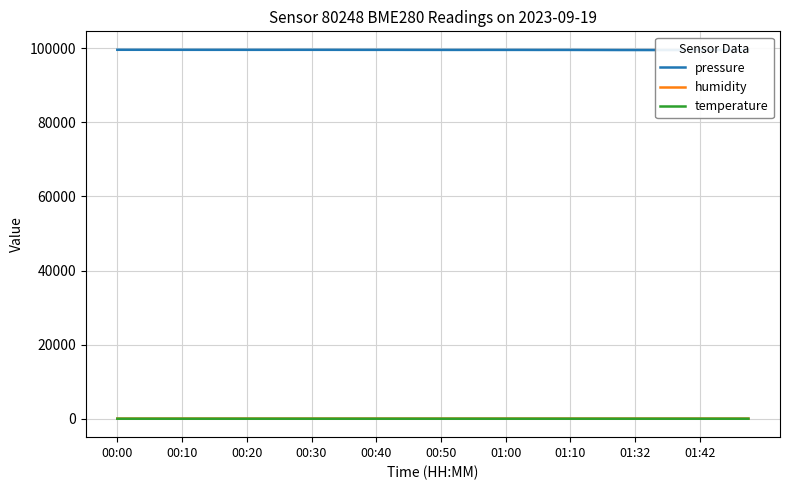

What is the label of the 6th point from the left?

00:50